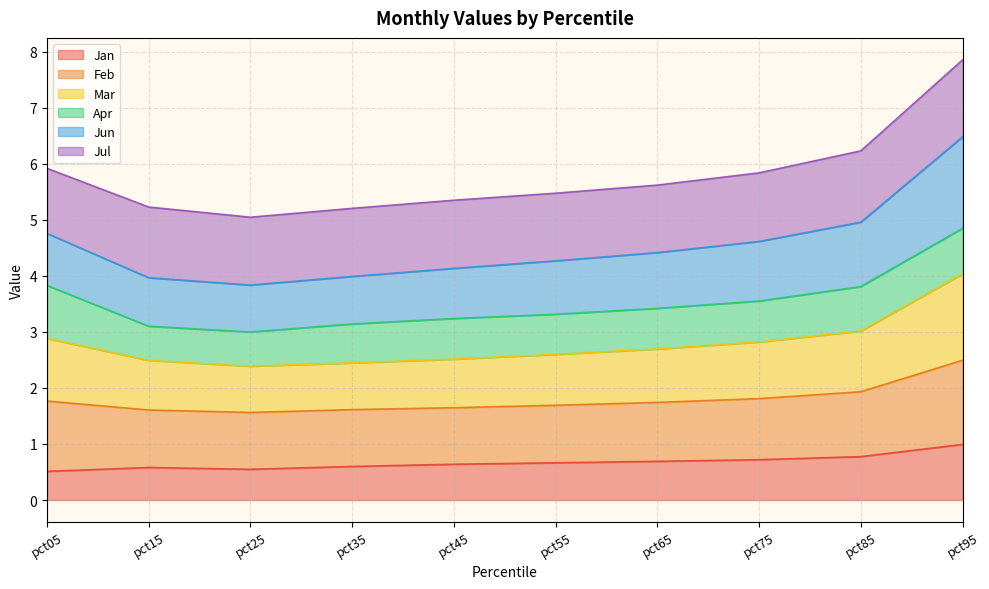

How many lines are shown in the chart?

6